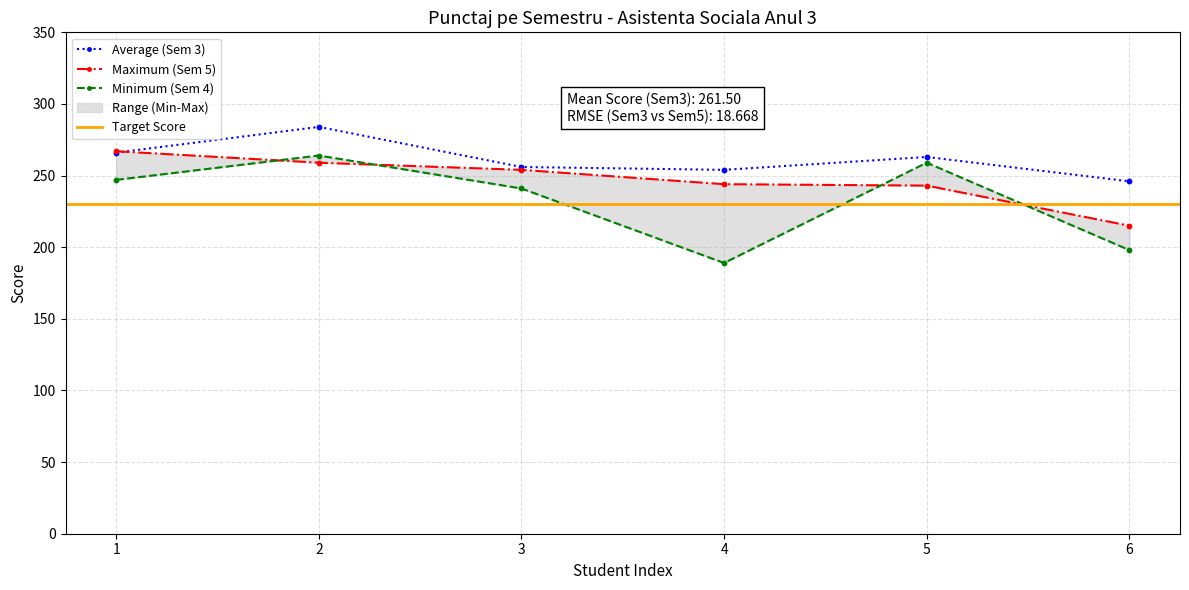

Which series has the largest total across all categories?

Semestrul 3 (col_3)